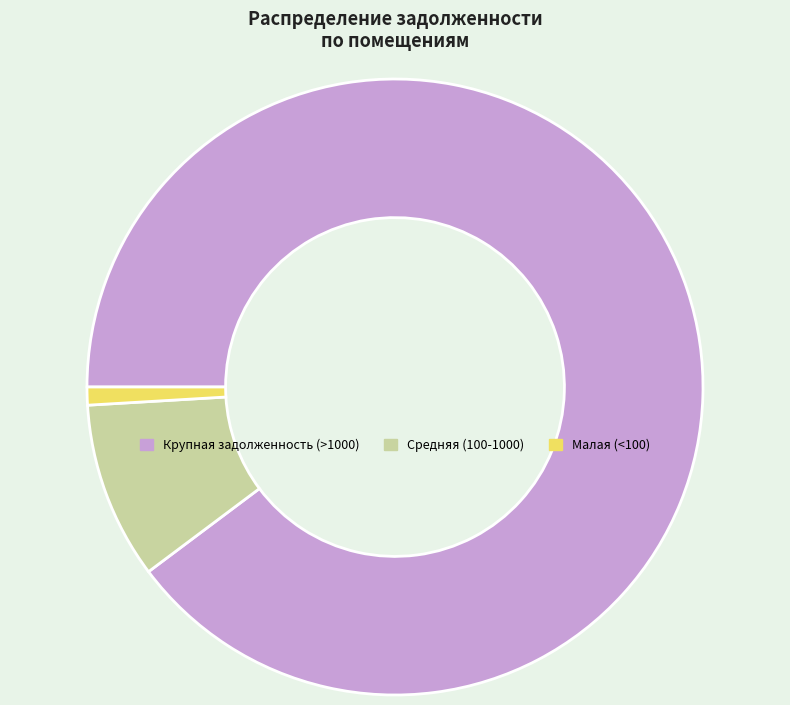

Rank the categories by value from lowest to highest.

Малая (<100), Средняя (100-1000), Крупная задолженность (>1000)